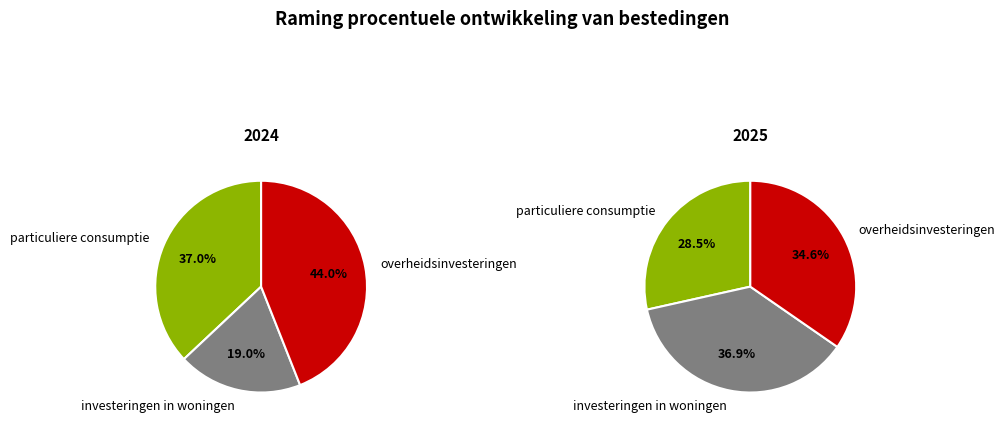

Does any single category account for the majority?

No